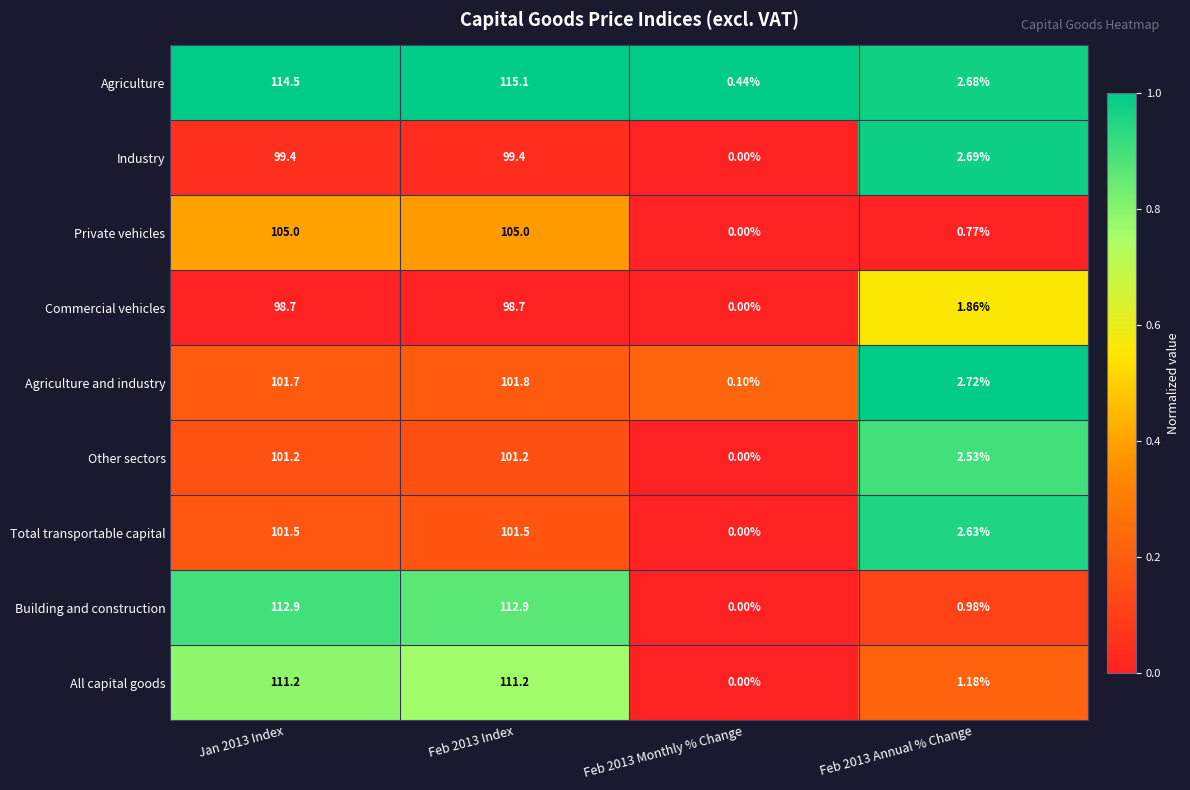

At Feb 2013 Annual % Change, list the series in order from smallest to largest.

Private vehicles, Building and construction, All capital goods, Commercial vehicles, Other sectors, Total transportable capital, Agriculture, Industry, Agriculture and industry